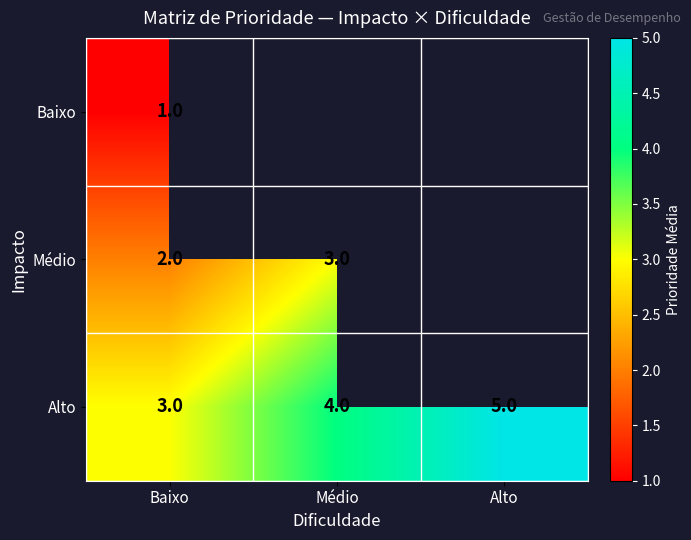

What is the sum of the Médio values at Médio and Baixo?

5